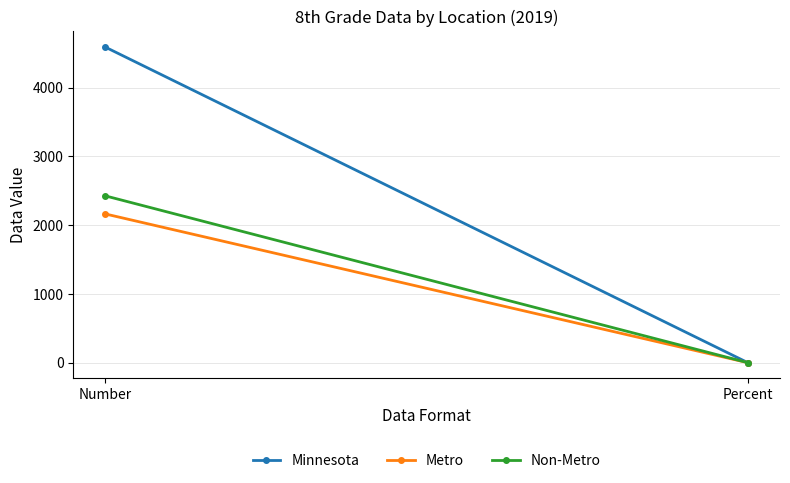

The Minnesota series shows 0.0 at Percent. True or false?

False